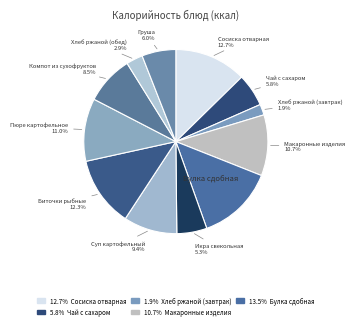

How many segments does this pie chart have?

12